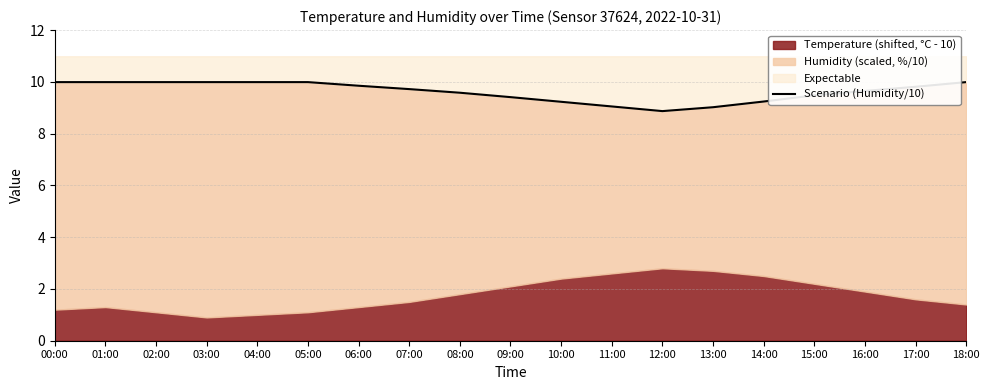

What is the difference between the second highest and minimum values?

1.1